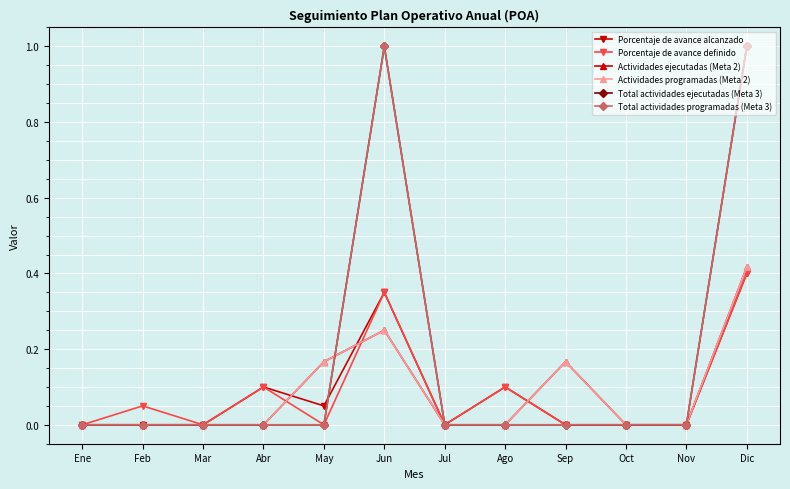

Reading left to right, list all the values displayed in this chart.

Porcentaje de avance alcanzado: Ene=0.0	Feb=0.0	Mar=0.0	Abr=0.1	May=0.1	Jun=0.3	Jul=0.0	Ago=0.1	Sep=0.0	Oct=0.0	Nov=0.0	Dic=0.4
Porcentaje de avance definido: Ene=0.0	Feb=0.1	Mar=0.0	Abr=0.1	May=0.0	Jun=0.3	Jul=0.0	Ago=0.1	Sep=0.0	Oct=0.0	Nov=0.0	Dic=0.4
Actividades ejecutadas (Meta 2): Ene=0.0	Feb=0.0	Mar=0.0	Abr=0.0	May=0.2	Jun=0.2	Jul=0.0	Ago=0.0	Sep=0.2	Oct=0.0	Nov=0.0	Dic=0.4
Actividades programadas (Meta 2): Ene=0.0	Feb=0.0	Mar=0.0	Abr=0.0	May=0.2	Jun=0.2	Jul=0.0	Ago=0.0	Sep=0.2	Oct=0.0	Nov=0.0	Dic=0.4
Total actividades ejecutadas (Meta 3): Ene=0.0	Feb=0.0	Mar=0.0	Abr=0.0	May=0.0	Jun=1.0	Jul=0.0	Ago=0.0	Sep=0.0	Oct=0.0	Nov=0.0	Dic=1.0
Total actividades programadas (Meta 3): Ene=0.0	Feb=0.0	Mar=0.0	Abr=0.0	May=0.0	Jun=1.0	Jul=0.0	Ago=0.0	Sep=0.0	Oct=0.0	Nov=0.0	Dic=1.0